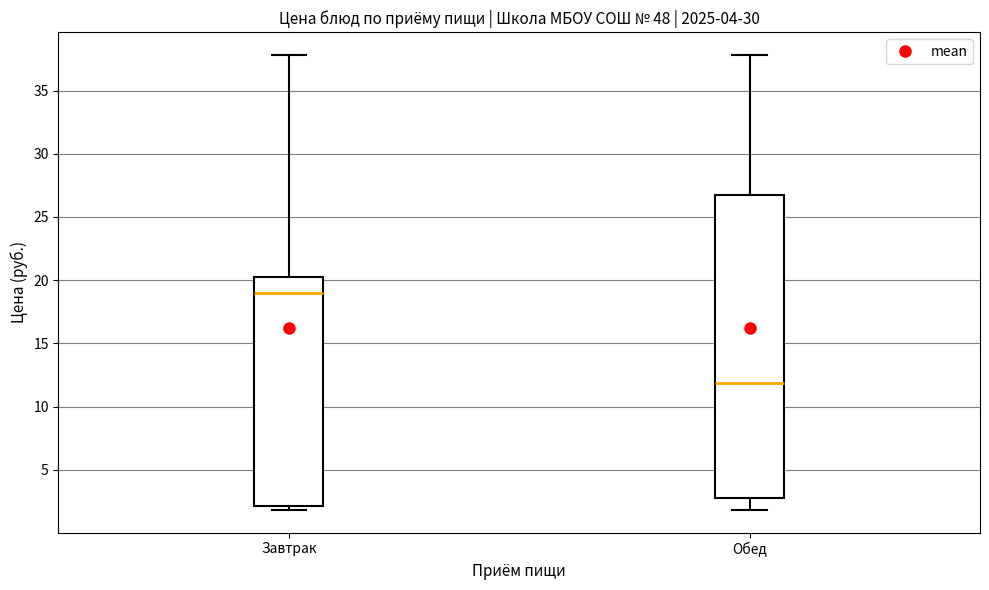

Which box's median line is the lowest?

Обед